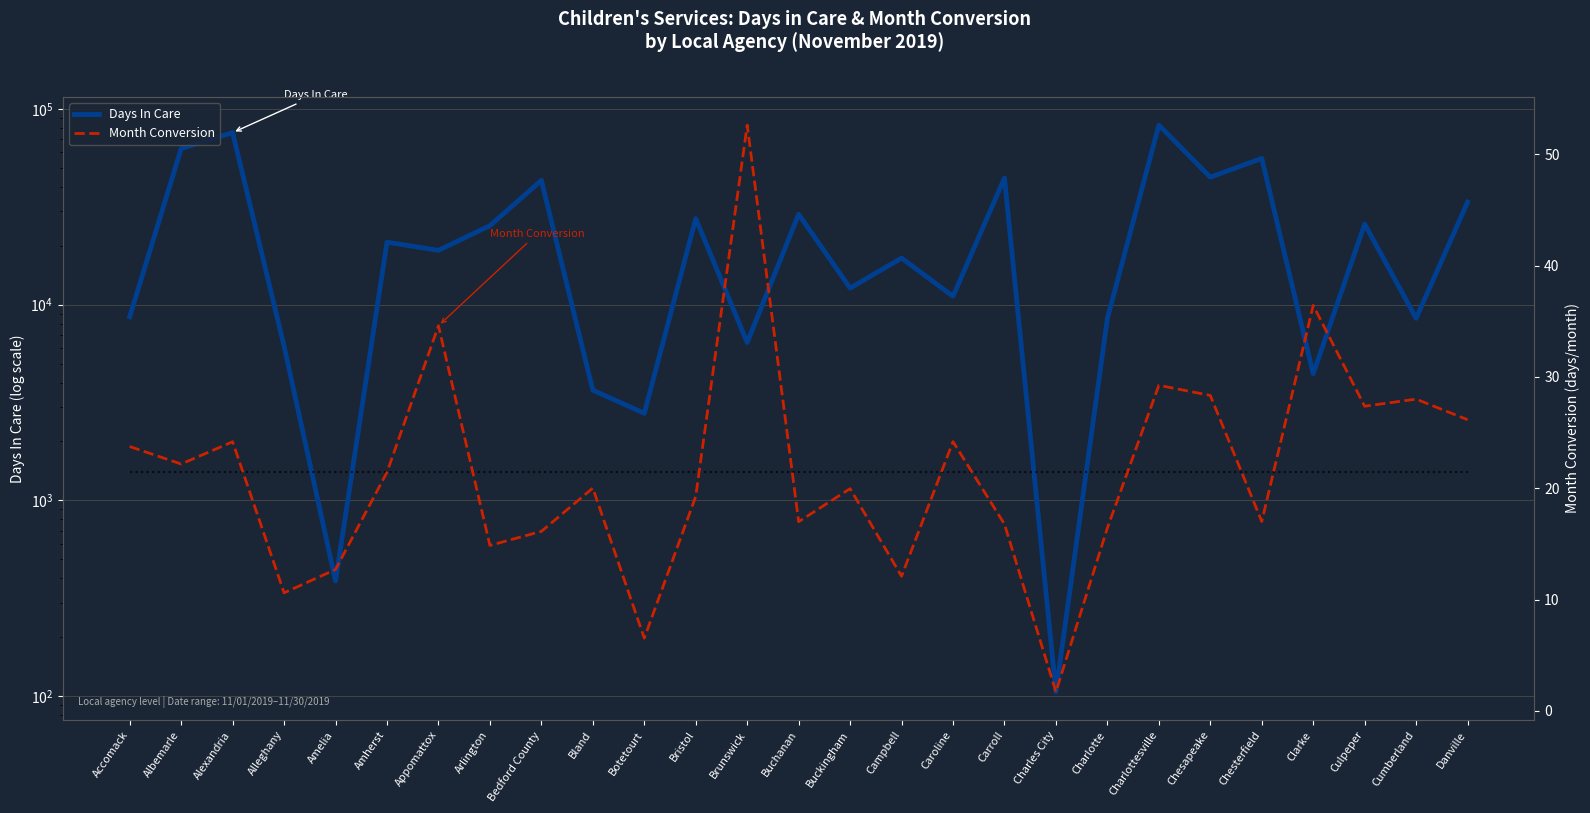

The value of Avg Month Conversion at Campbell is 9.2. True or false?

False